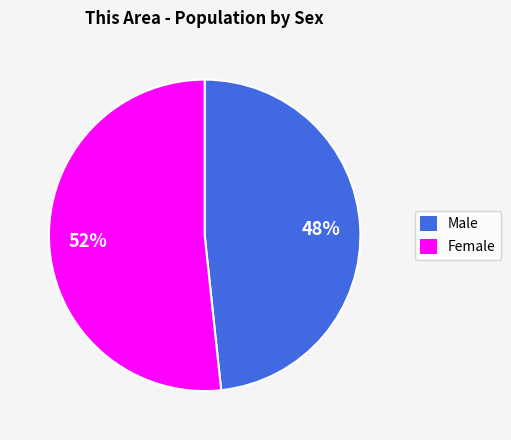

How many segments does this pie chart have?

2